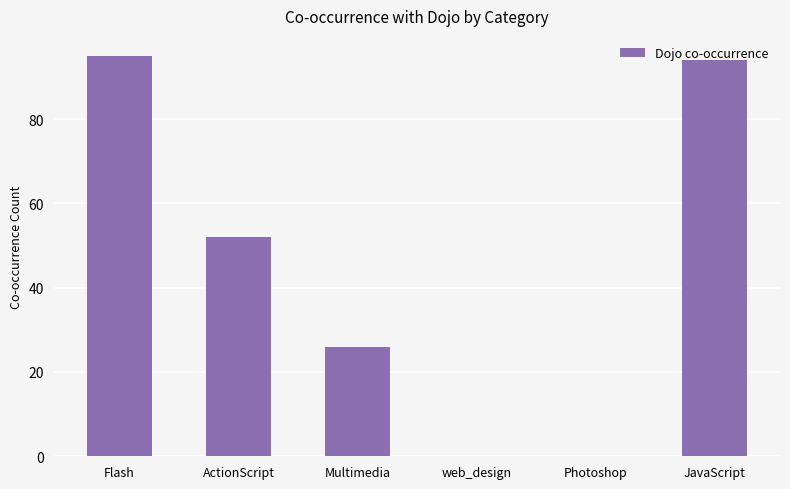

What is the sum of all values?

267